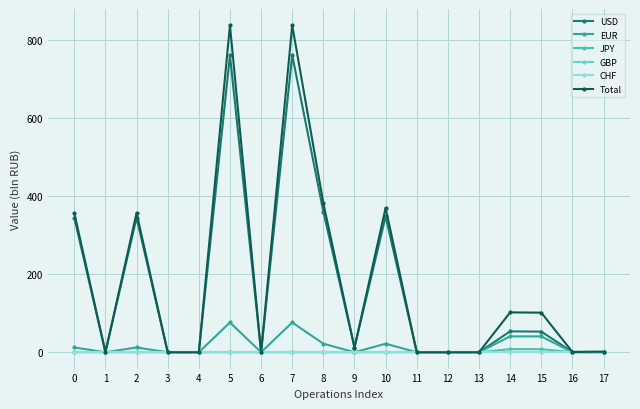

Does the chart have visible grid lines?

Yes